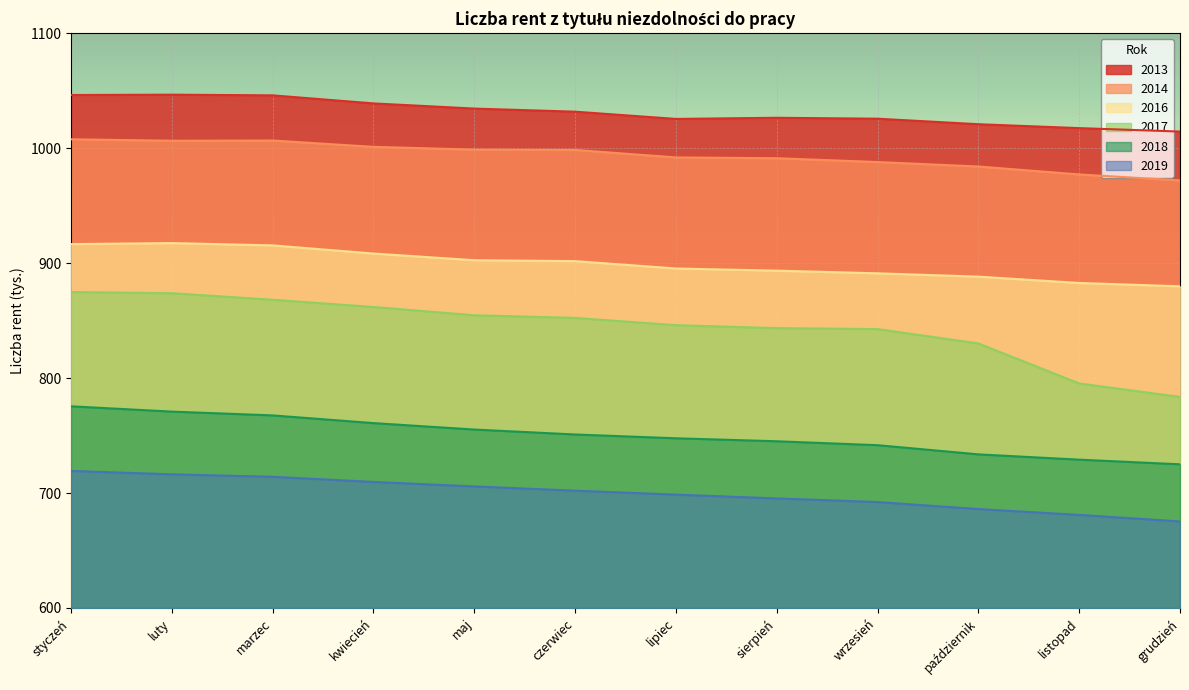

The 2014 series shows 1007.7 at styczeń. True or false?

True